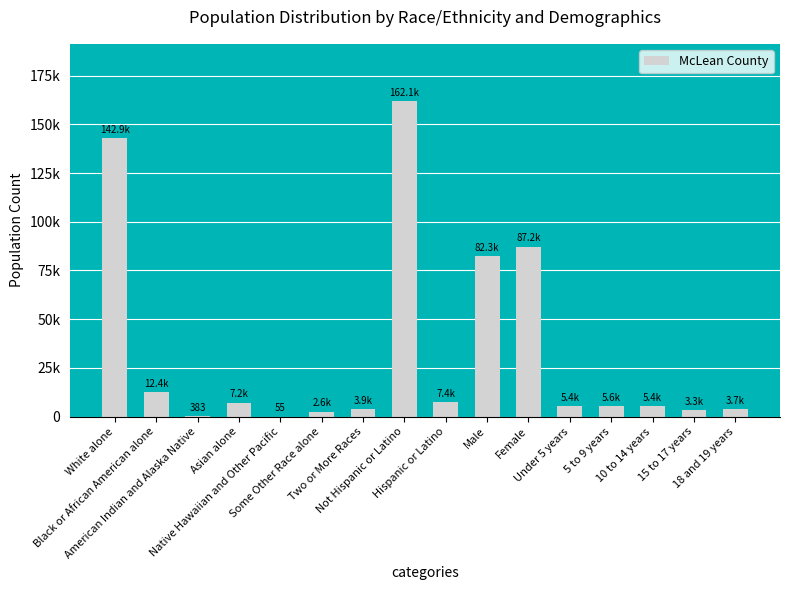

What value does the data have at Black or African American alone?

12426